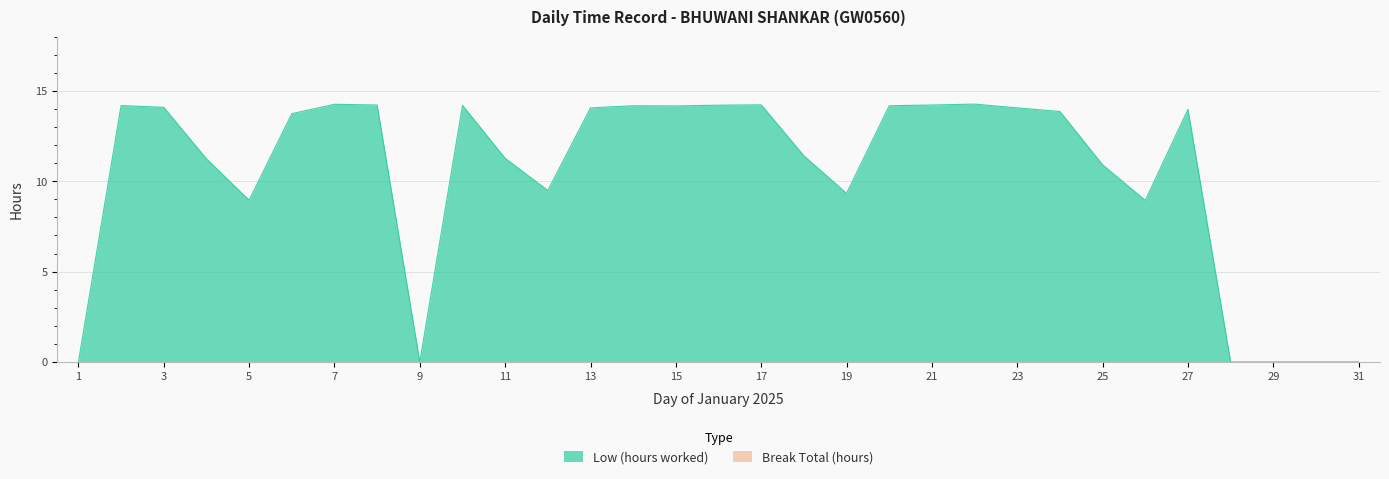

How many interior local peaks (higher than both neighbors) does the data have?

7